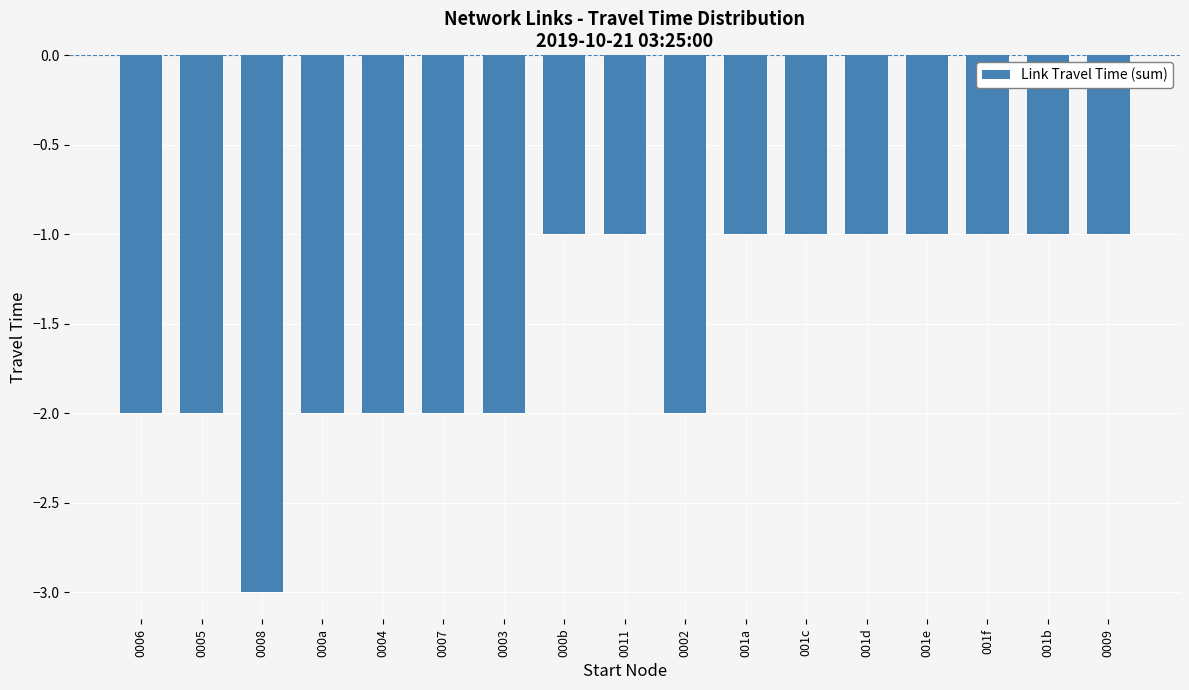

What value does the data have at 001b?

-1